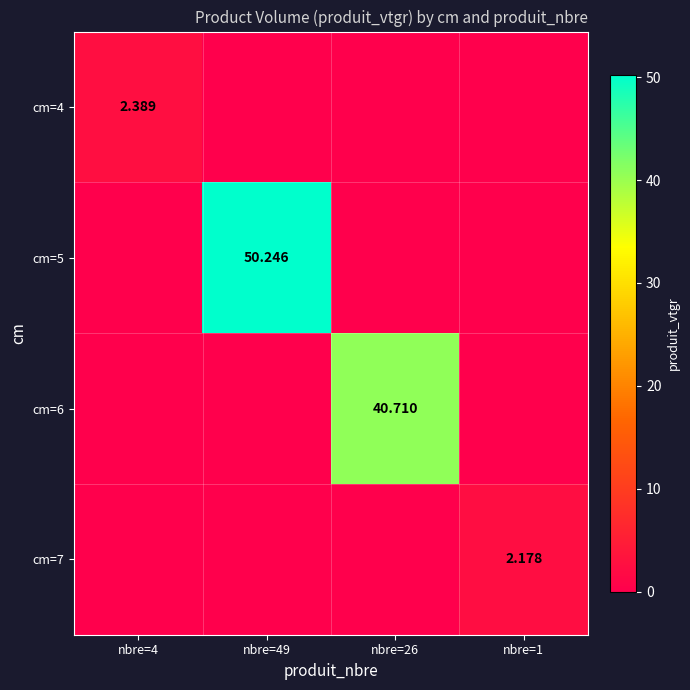

Which category has the highest value across all series?

nbre=49